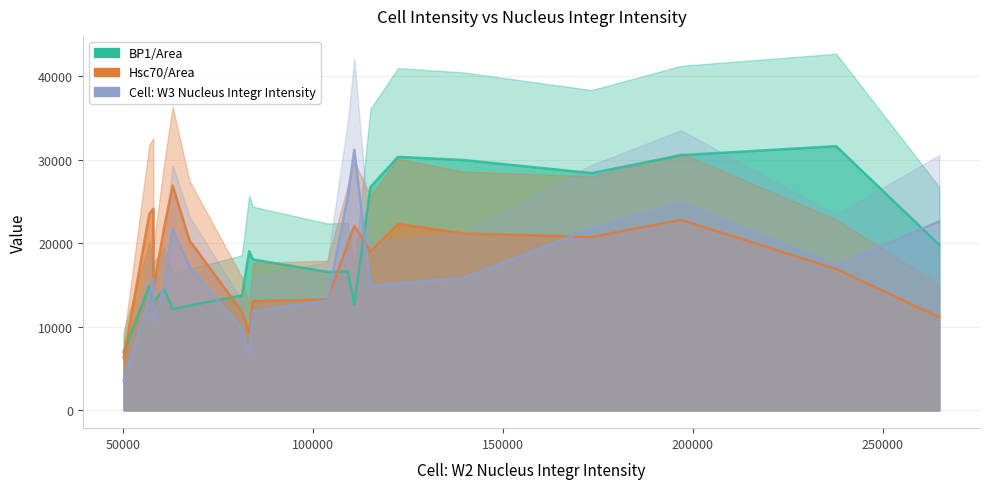

True or false: Hsc70/Area has a value of 11997.1 at 11.

False